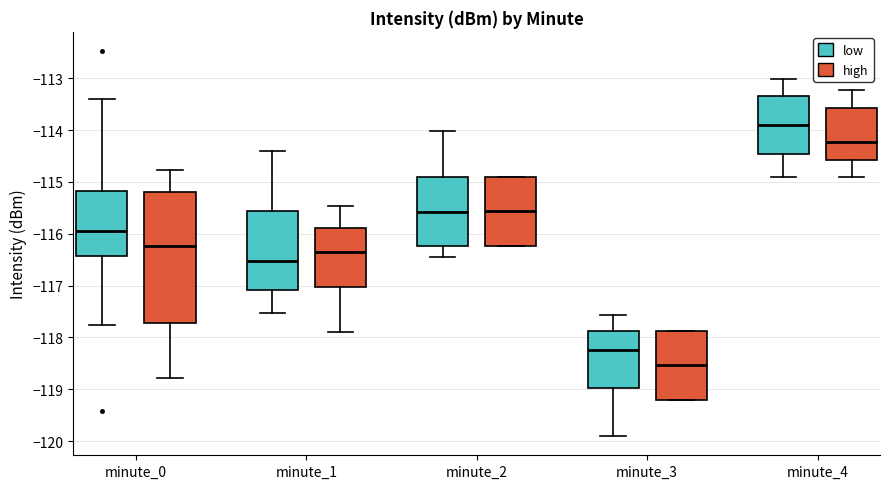

Reading left to right, read every box against the y-axis: the position of its median line, the range the box covers, and the ends of its whiskers. The values are not printed on the chart, so give them approximately, as read against the axis.

minute_0 (low): median -116.0, box -116.4 to -115.2, whiskers -117.8 to -113.4
minute_0 (high): median -116.2, box -117.7 to -115.2, whiskers -118.8 to -114.8
minute_1 (low): median -116.5, box -117.1 to -115.6, whiskers -117.5 to -114.4
minute_1 (high): median -116.3, box -117.0 to -115.9, whiskers -117.9 to -115.5
minute_2 (low): median -115.6, box -116.2 to -114.9, whiskers -116.5 to -114.0
minute_2 (high): median -115.6, box -116.2 to -114.9, whiskers -116.2 to -114.9
minute_3 (low): median -118.2, box -119.0 to -117.9, whiskers -119.9 to -117.6
minute_3 (high): median -118.5, box -119.2 to -117.9, whiskers -119.2 to -117.9
minute_4 (low): median -113.9, box -114.5 to -113.3, whiskers -114.9 to -113.0
minute_4 (high): median -114.2, box -114.6 to -113.6, whiskers -114.9 to -113.2